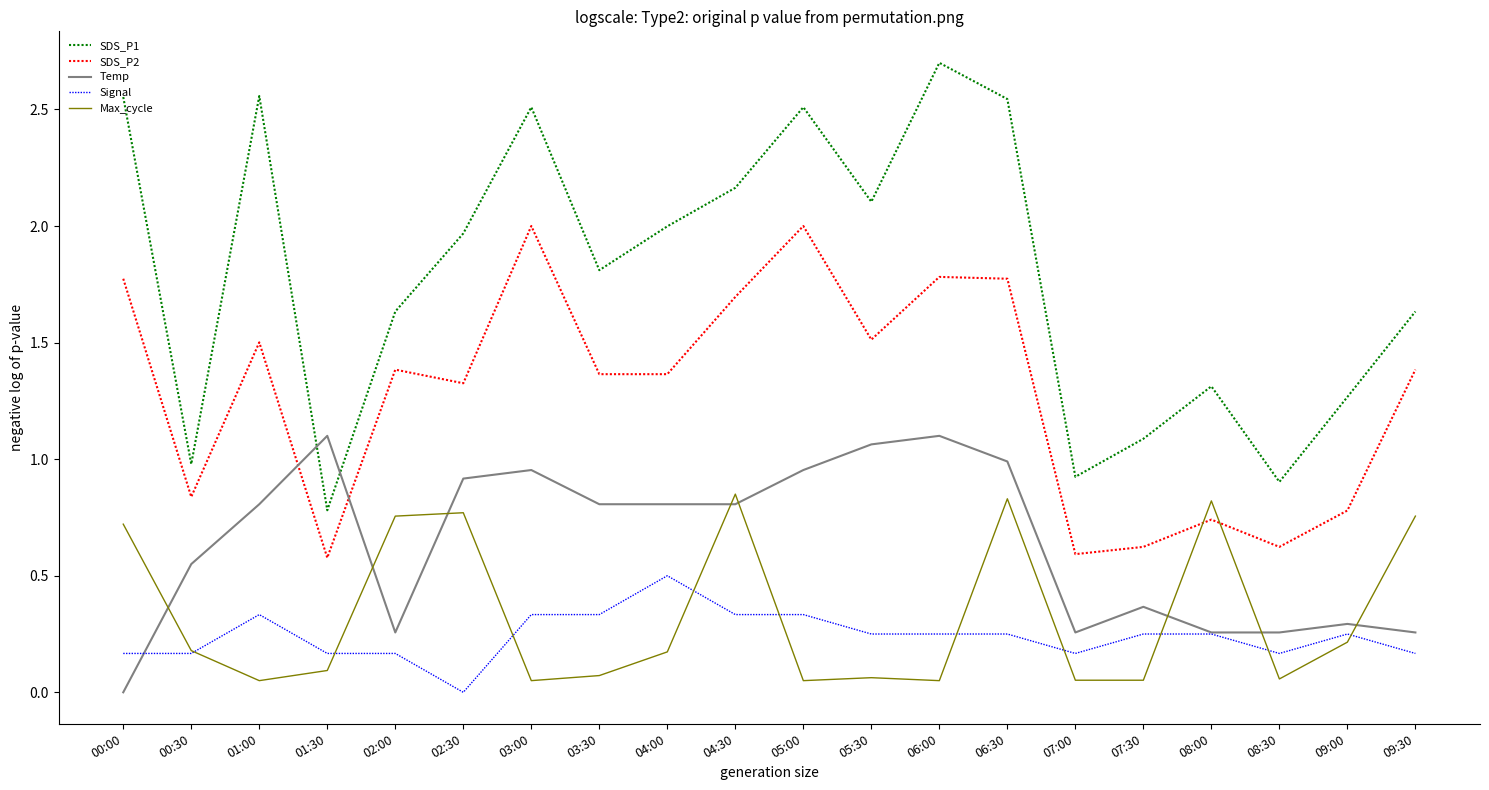

True or false: SDS_P2 and Signal intersect in this chart.

False